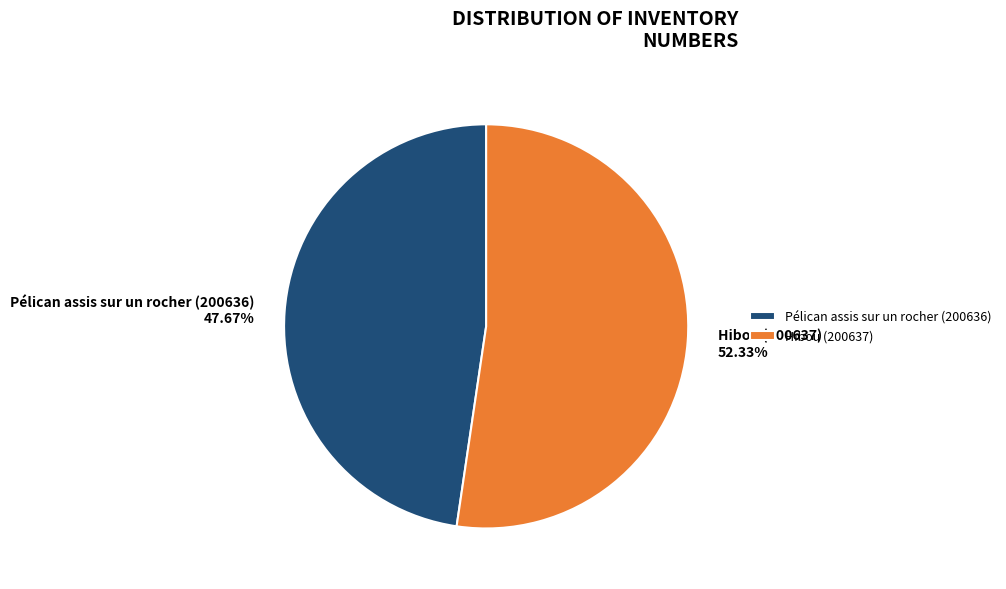

Which slice represents more than half of the pie?

Hibou (200637)